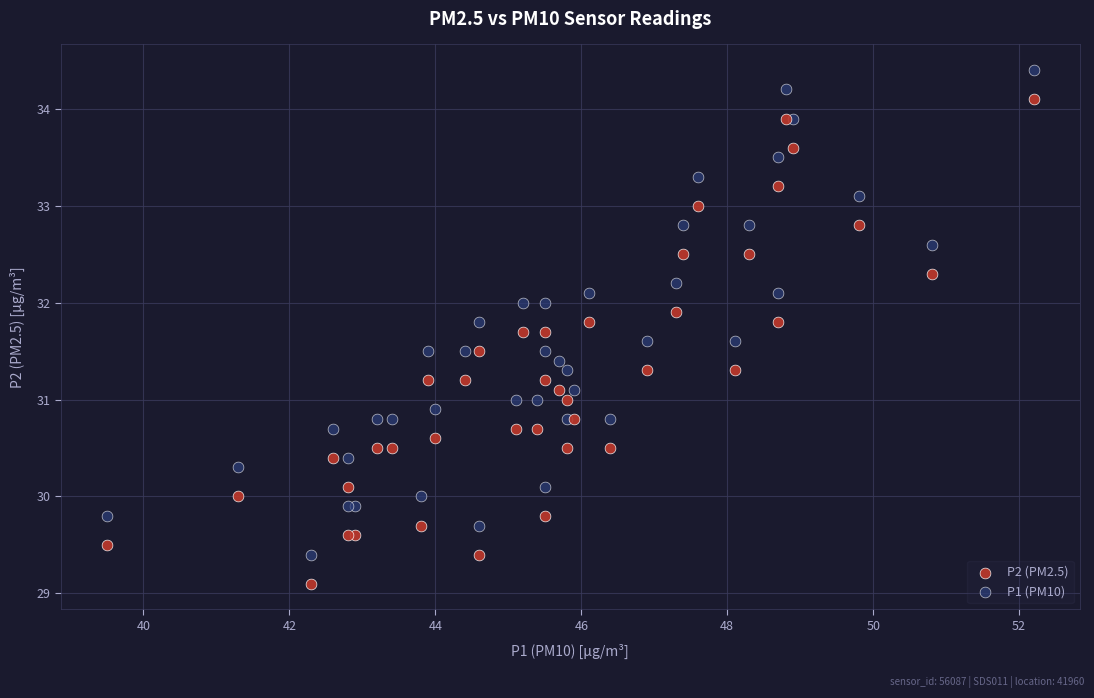

What is the X range (max minus min) for the scatter plot?

12.7